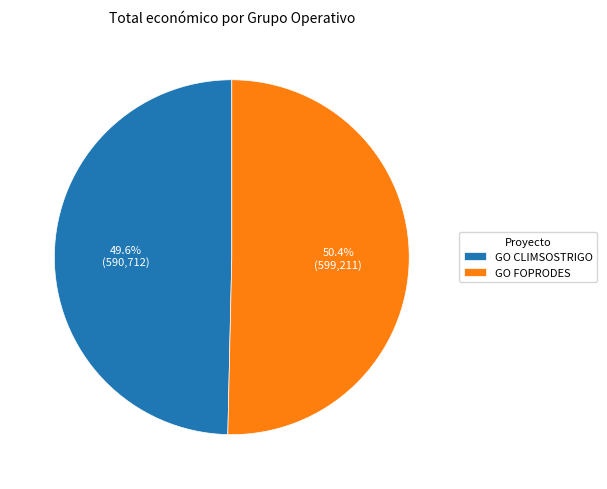

Is it true that GO CLIMSOSTRIGO is 35% of the pie?

False